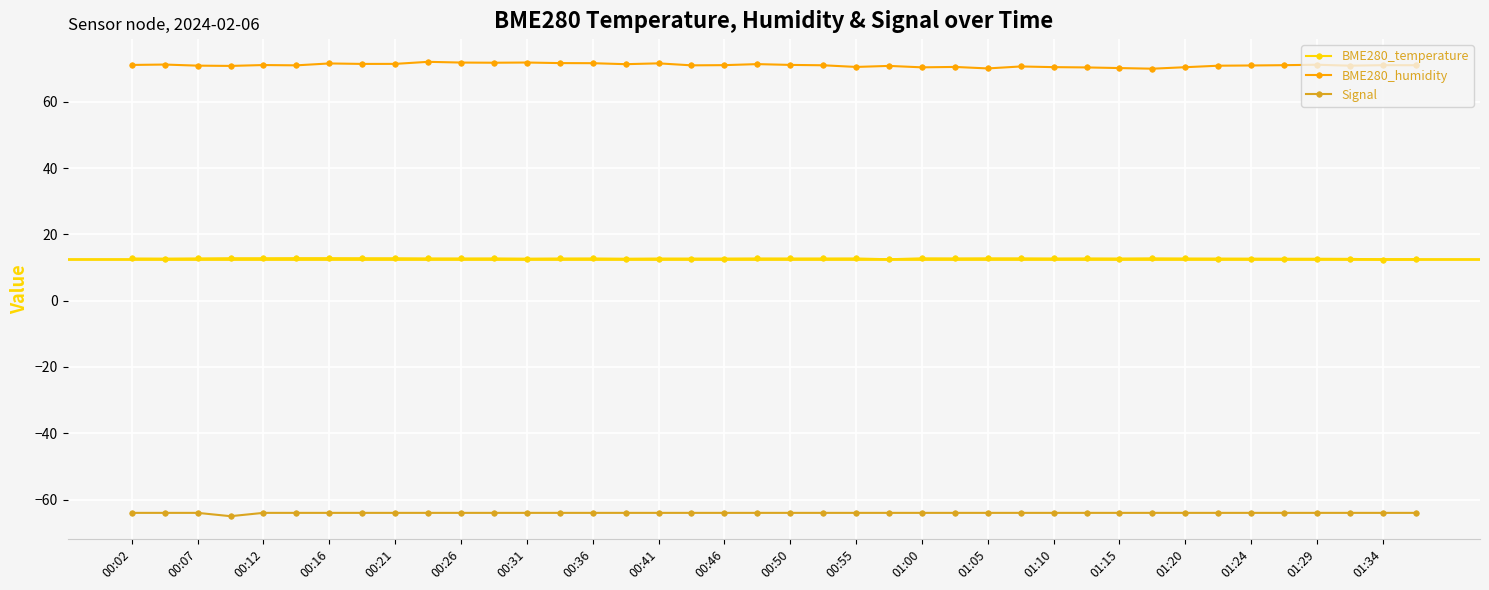

Which series has the largest total across all categories?

BME280_humidity